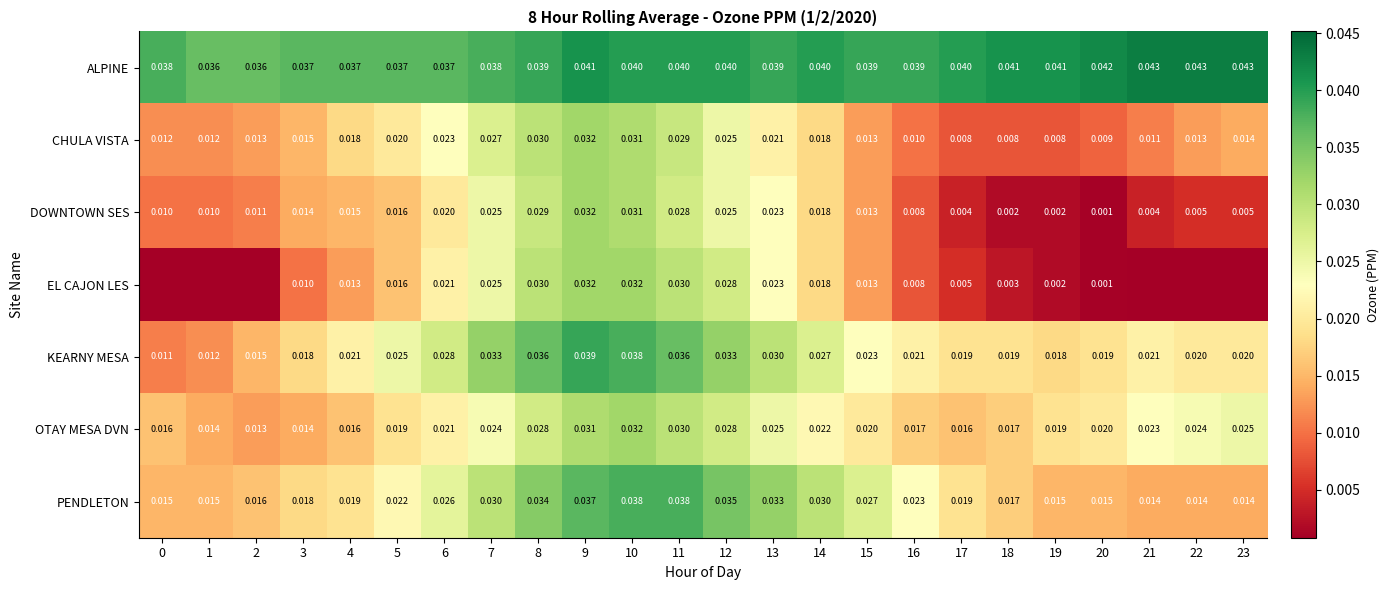

Is the value of DOWNTOWN SES at 22 greater than the value of KEARNY MESA at 3?

No